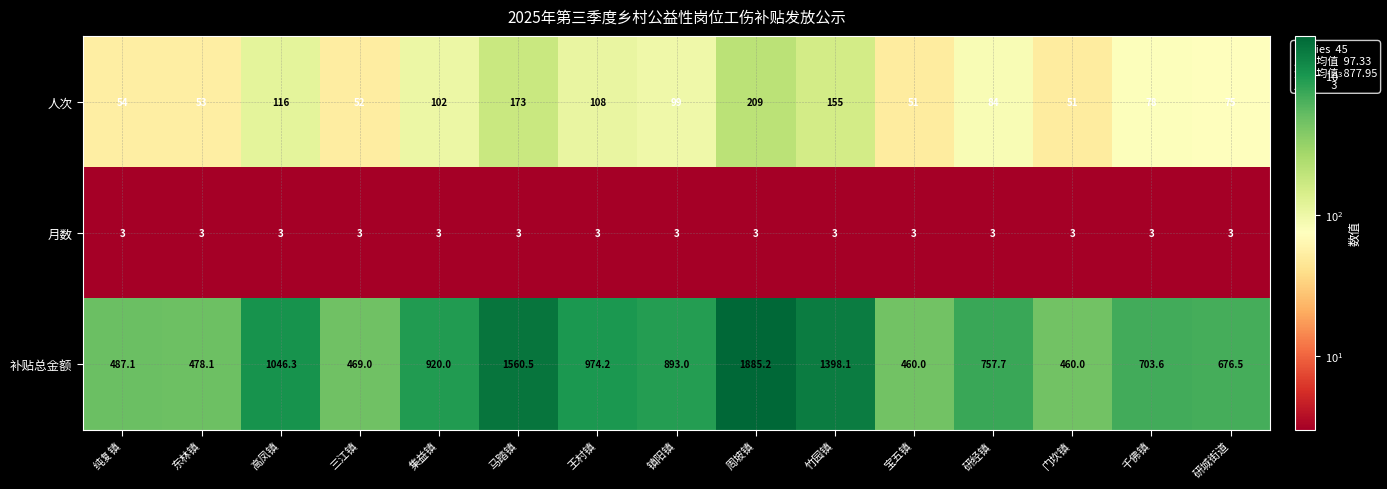

Which category has the highest value across all series?

周坡镇